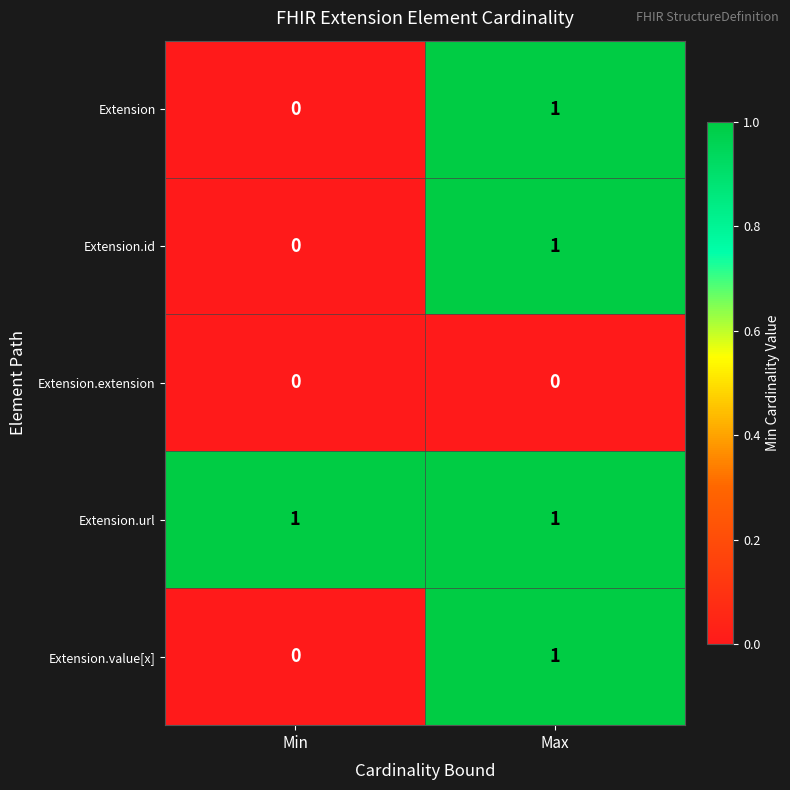

The value of Extension.url at Min is 1. True or false?

True